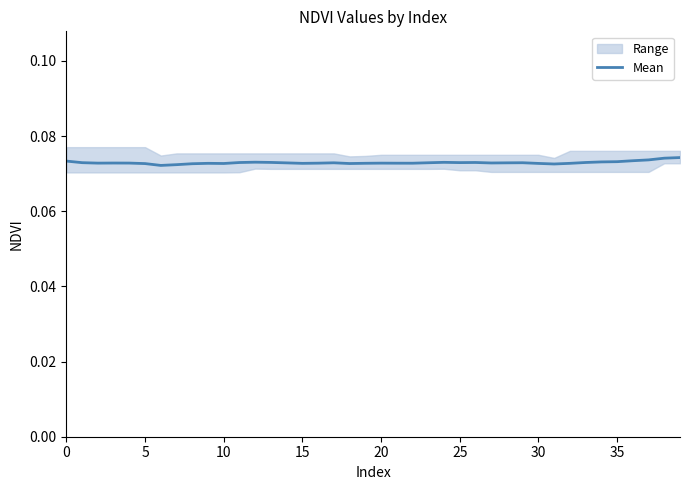

What is the label of the 13th point from the left?

12